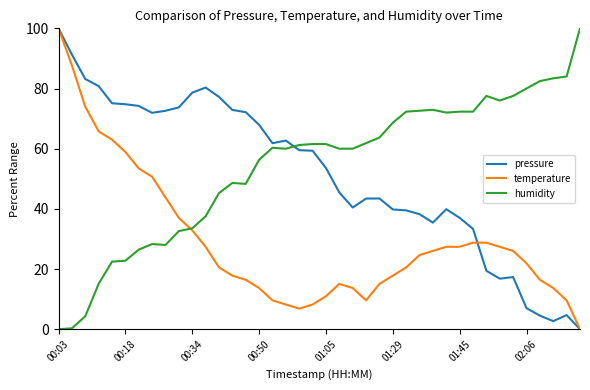

How many lines are shown in the chart?

3